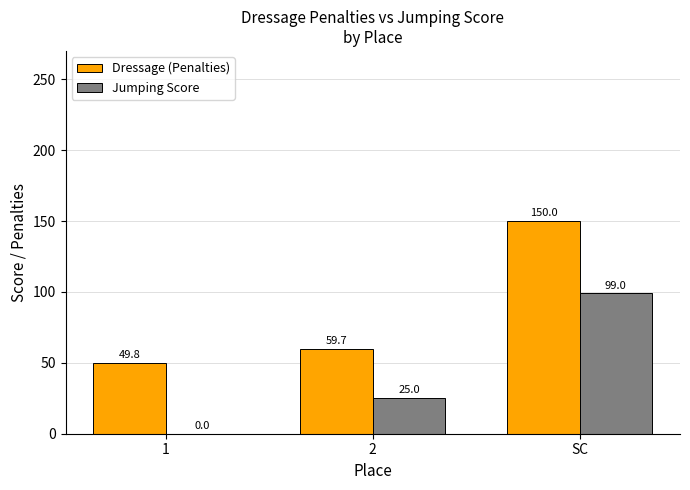

Reading left to right, list all the values displayed in this chart.

Dressage (Penalties): 49.8	59.7	150.0
Jumping Score: 0.0	25.0	99.0